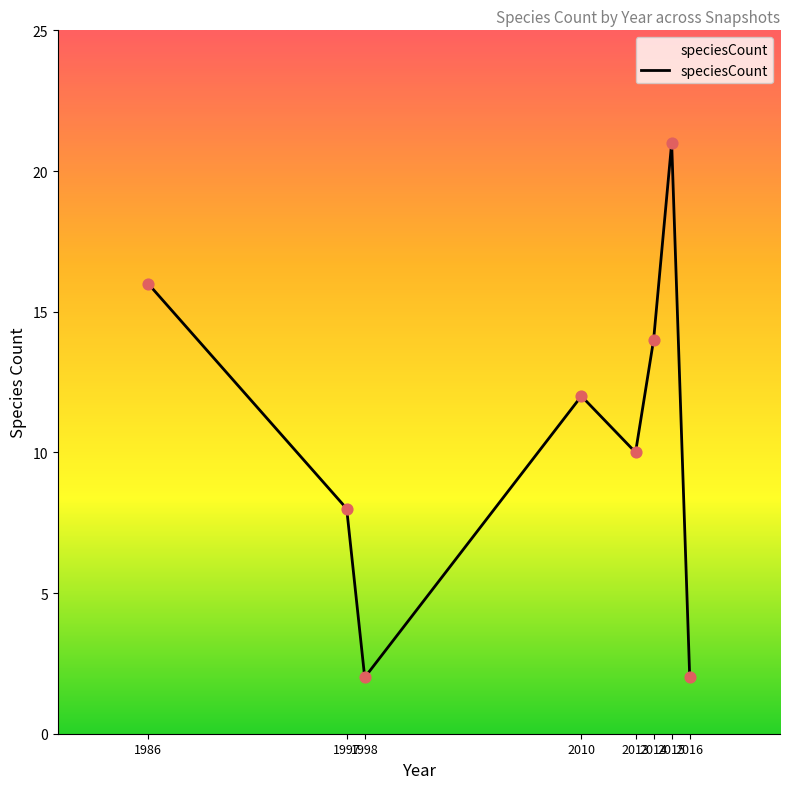

What is the ratio of the value at 2014 to the value at 2015?

0.7